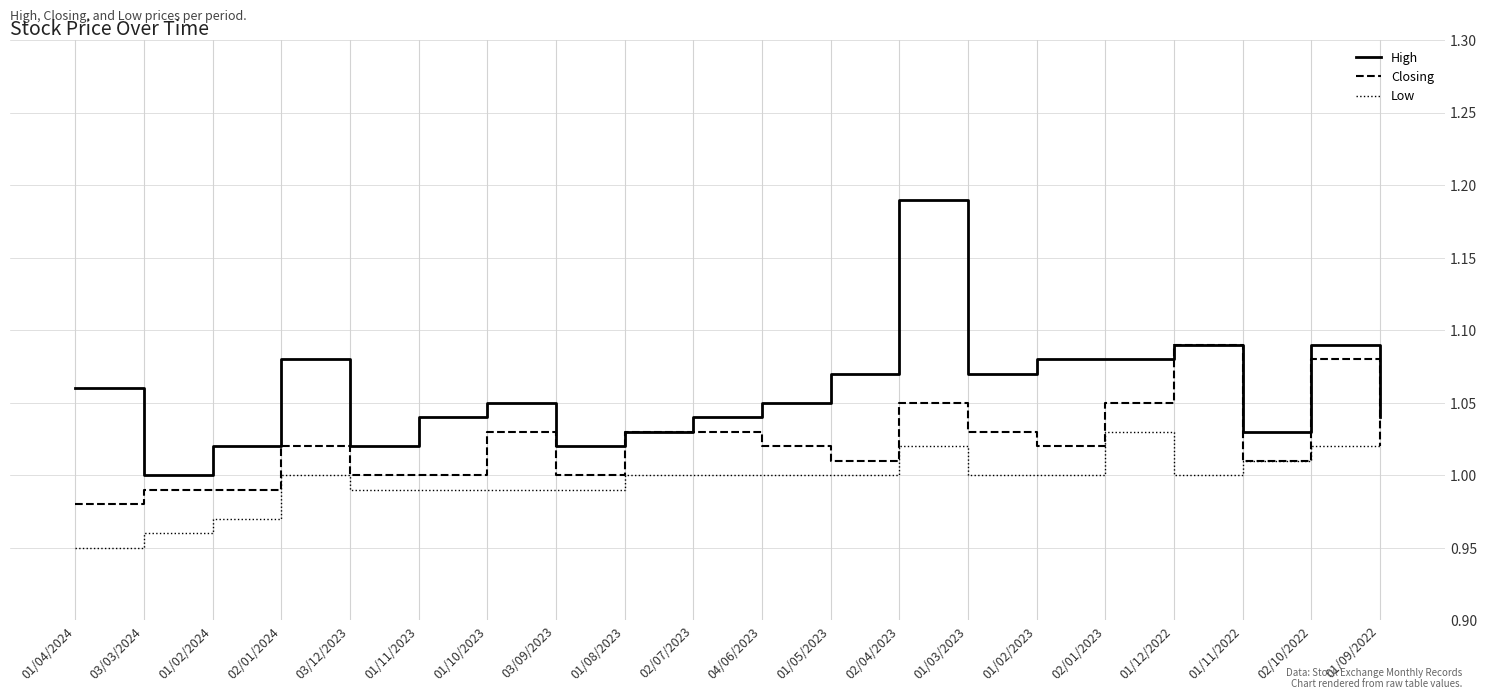

Which category has the lowest value in the Closing series?

01/04/2024